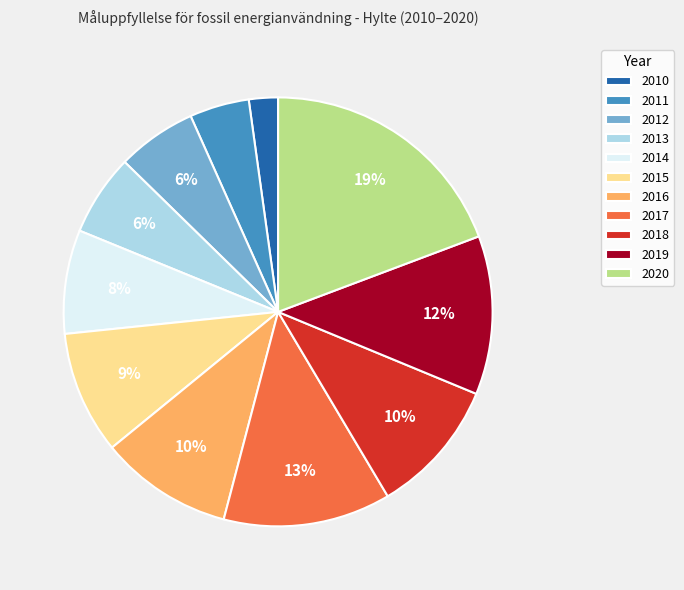

To the nearest percent, what portion does 2015 represent?

9%